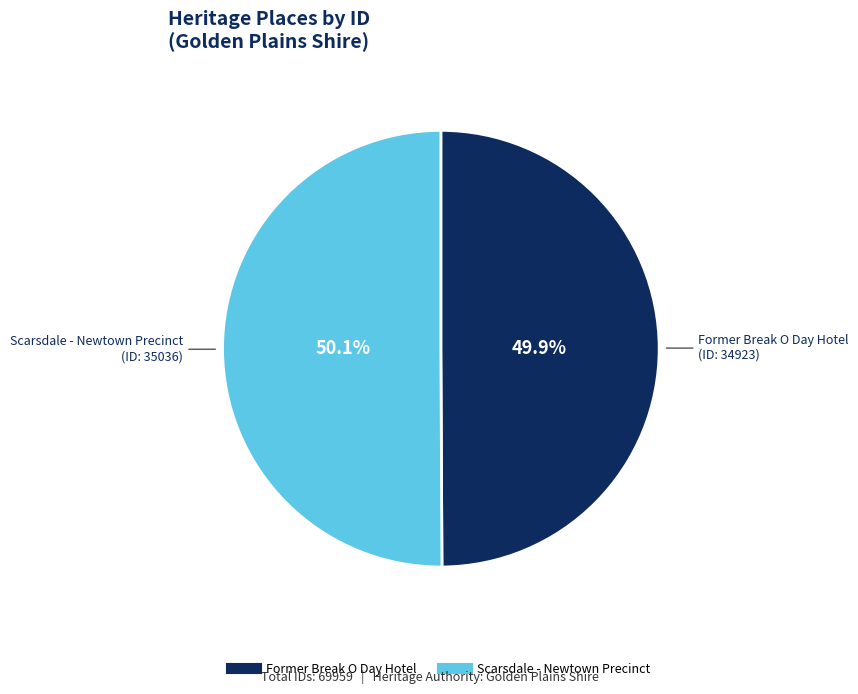

Is there a majority slice in this chart?

Yes